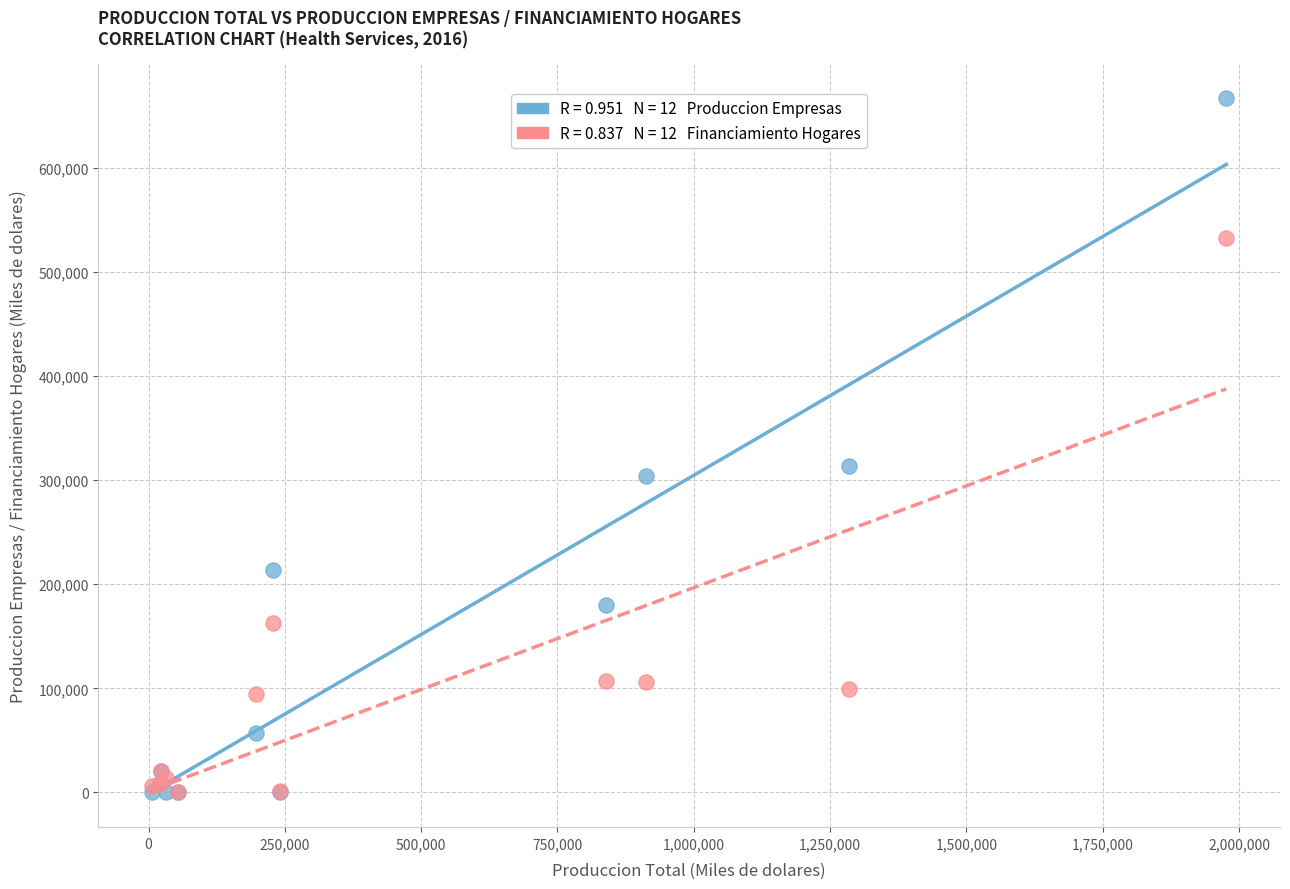

Across all series, what Y value is closest to 333214?

313247